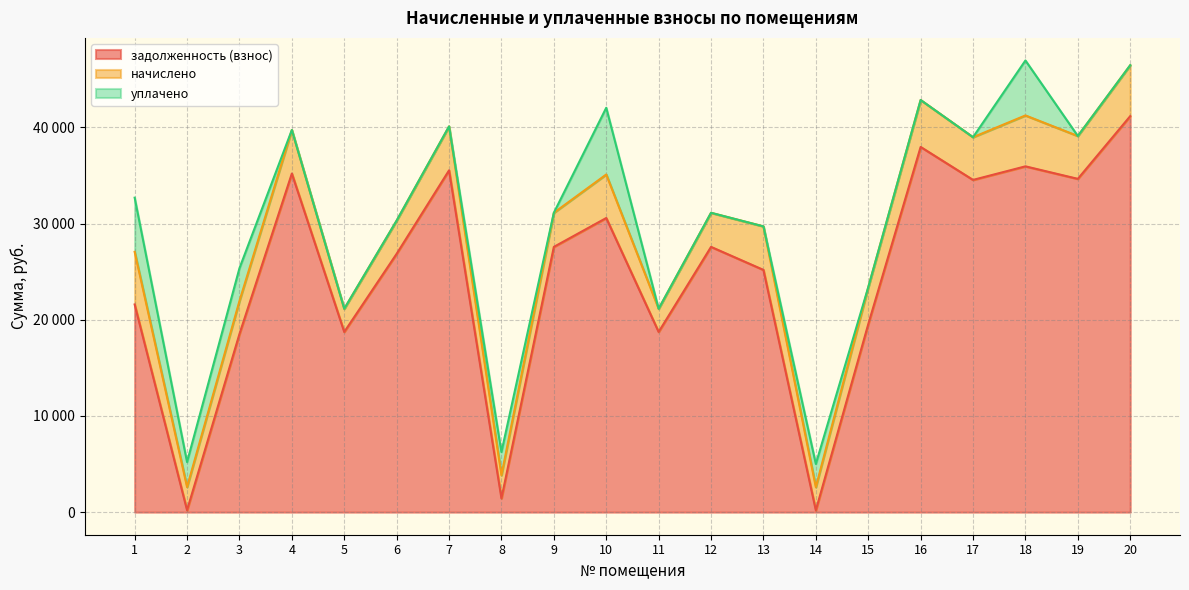

True or false: уплачено has a value of 2196.9 at 19.

False